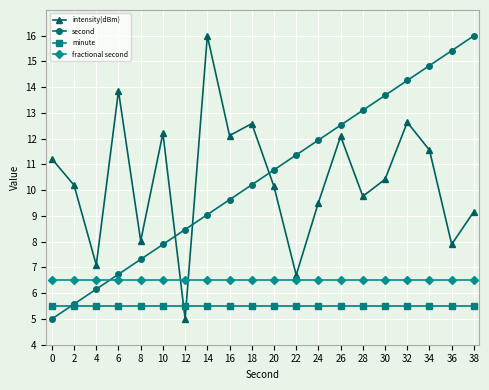

At how many categories does at least one series exceed 10?

17